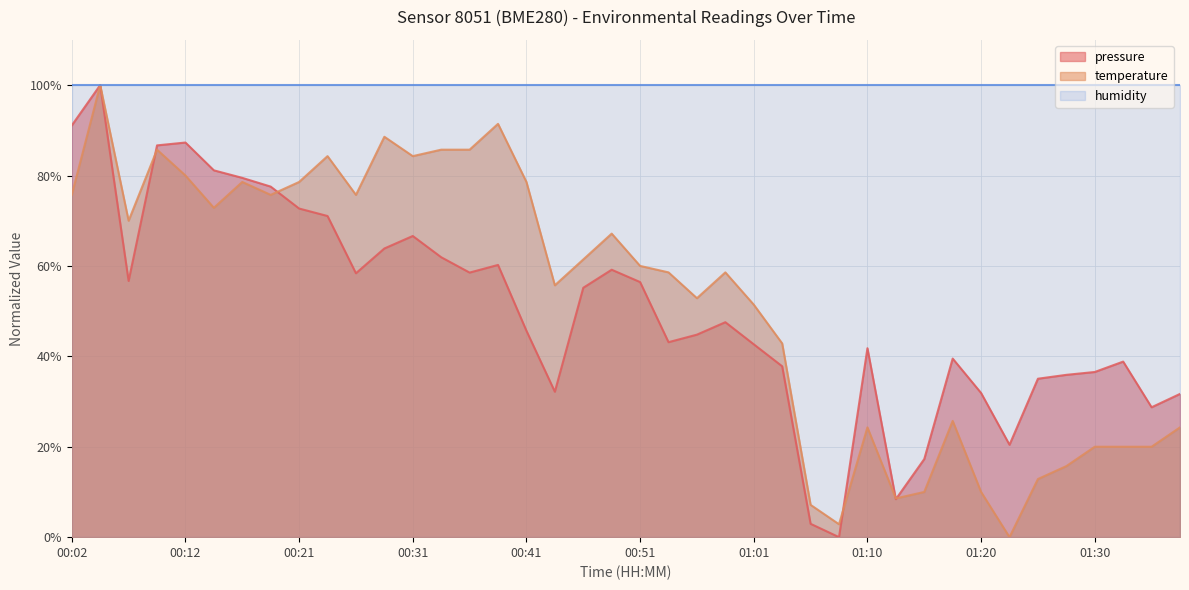

Which label corresponds to the largest value in the chart?

00:04